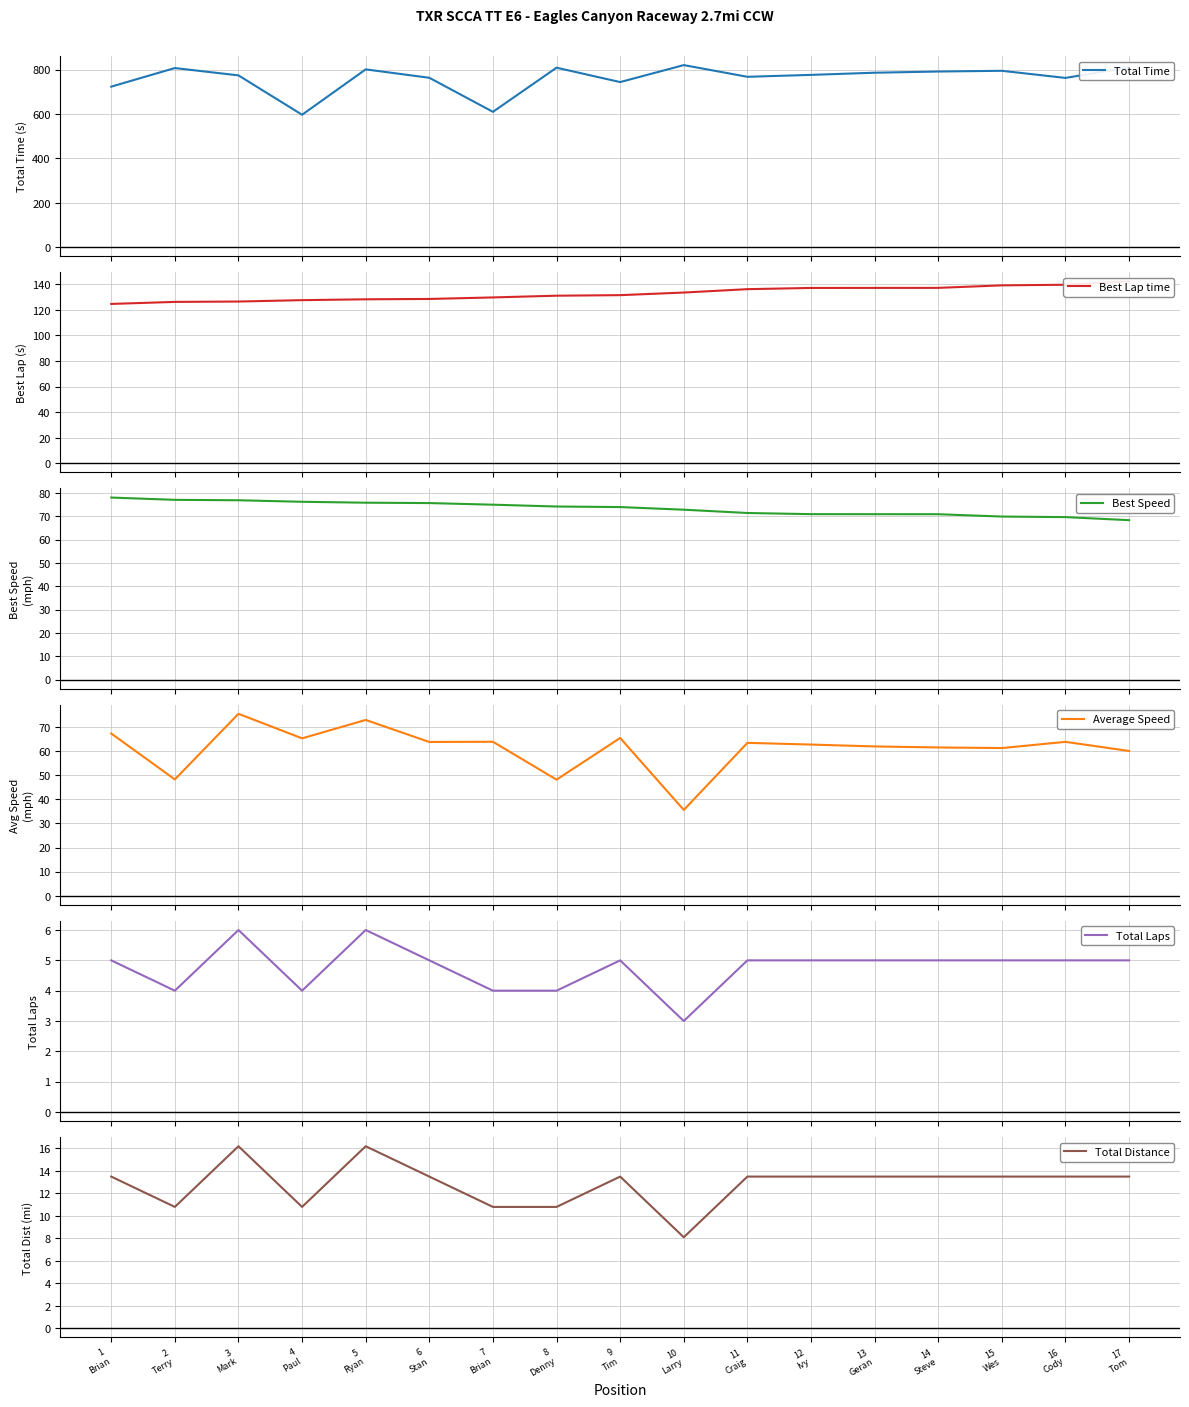

List the labels in order of Total Time value, largest first.

10
Larry, 17
Tom, 8
Denny, 2
Terry, 5
Ryan, 15
Wes, 14
Steve, 13
Geran, 12
Ivy, 3
Mark, 11
Craig, 6
Stan, 16
Cody, 9
Tim, 1
Brian, 7
Brian, 4
Paul